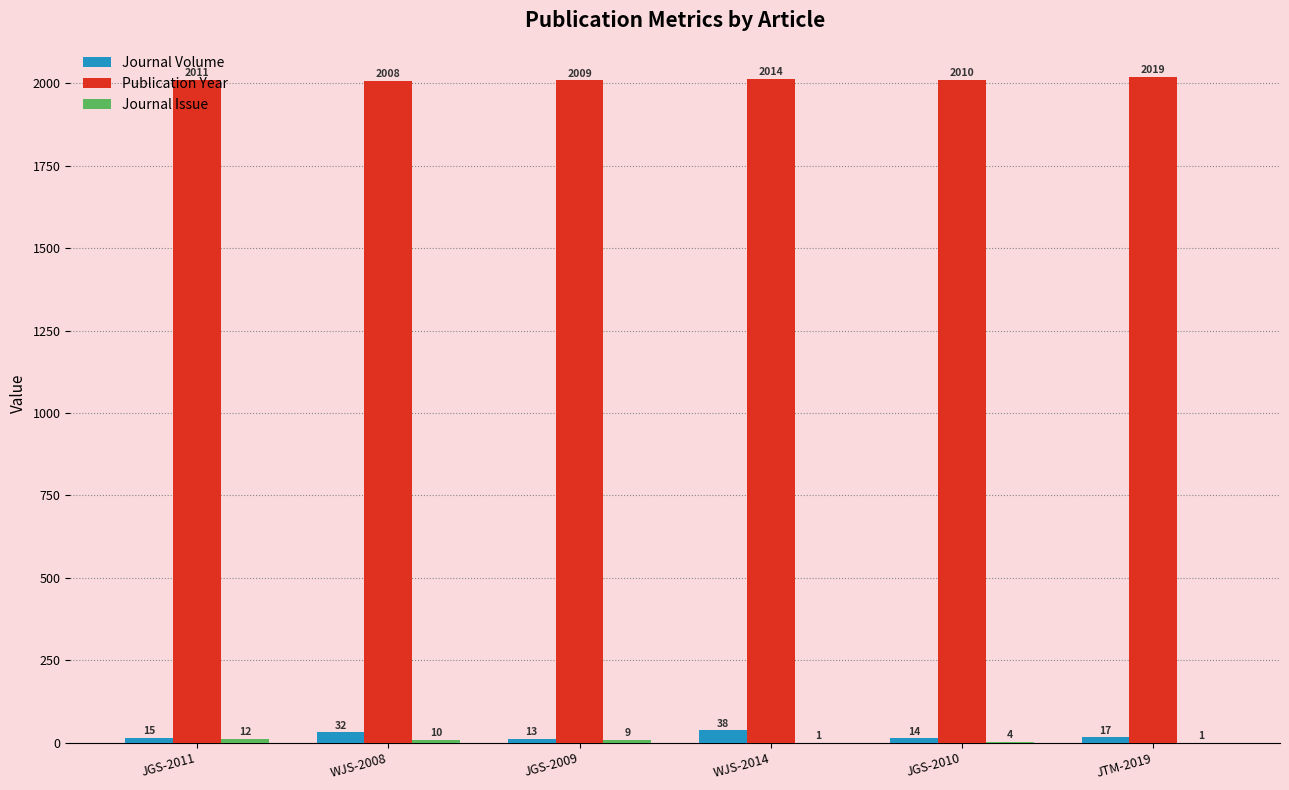

How many groups of bars are there?

6